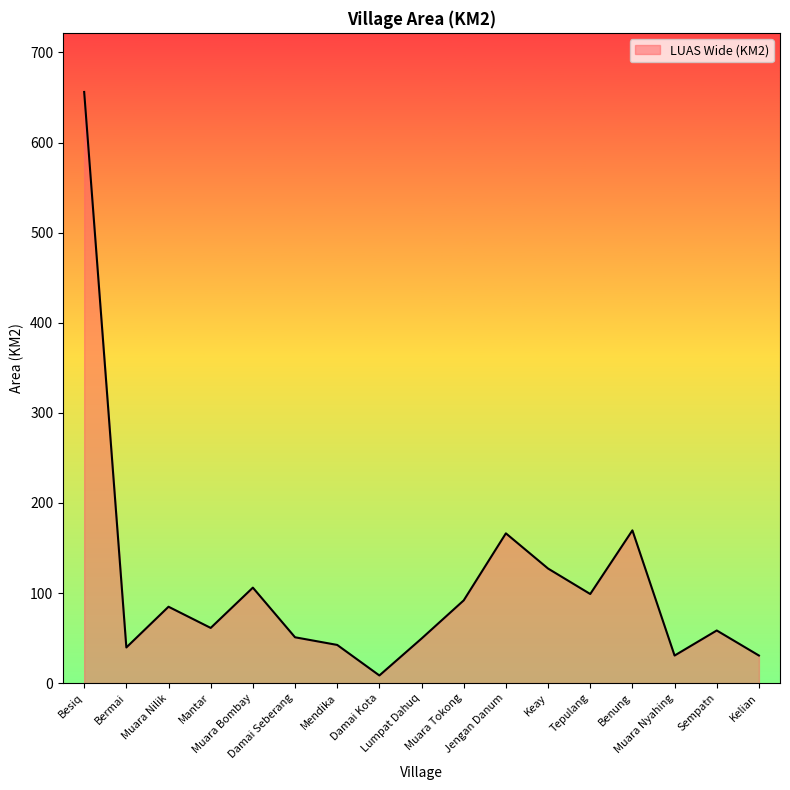

The chart shows a value of 50.9 at Damai Seberang. True or false?

True